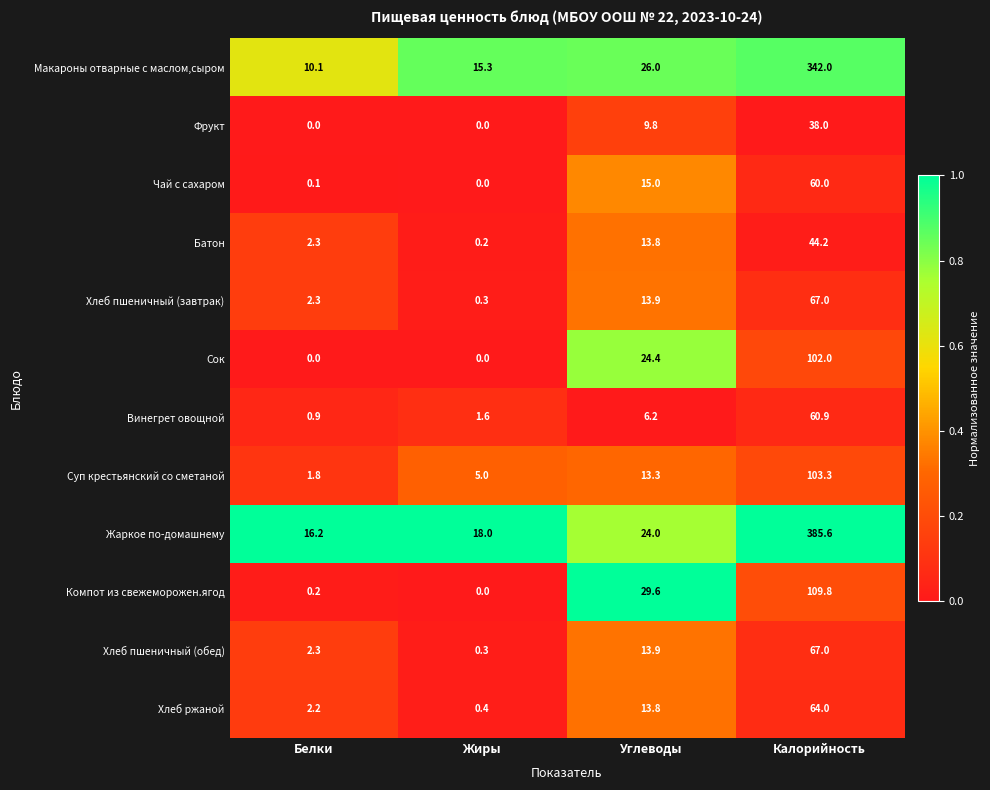

The value of Хлеб пшеничный (обед) at Белки is 0.9. True or false?

False